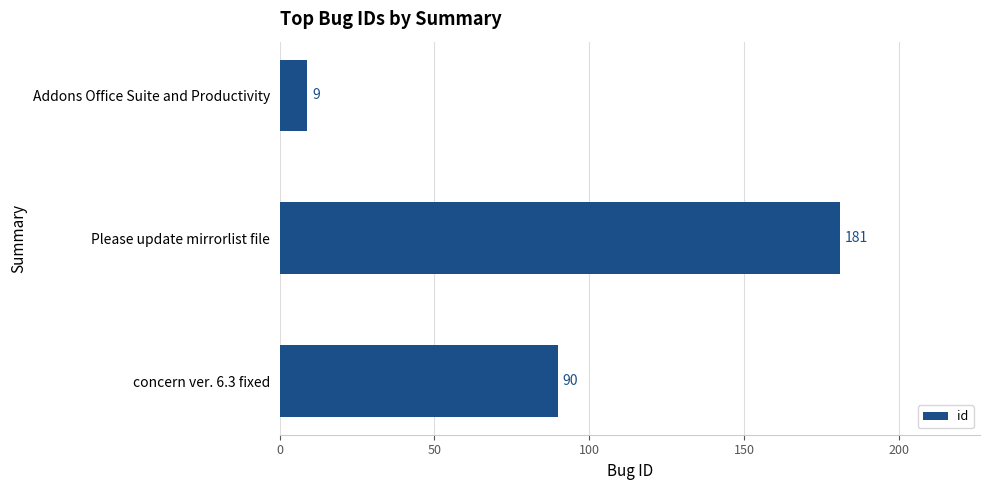

What is the minimum value shown in the chart?

9